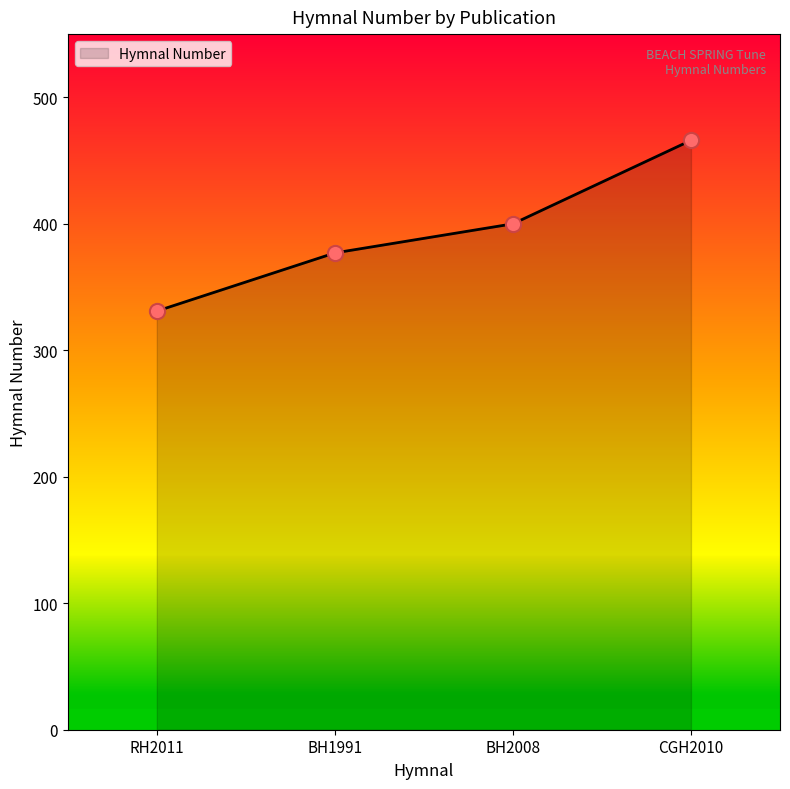

What is the change in value from RH2011 to BH2008?

+69